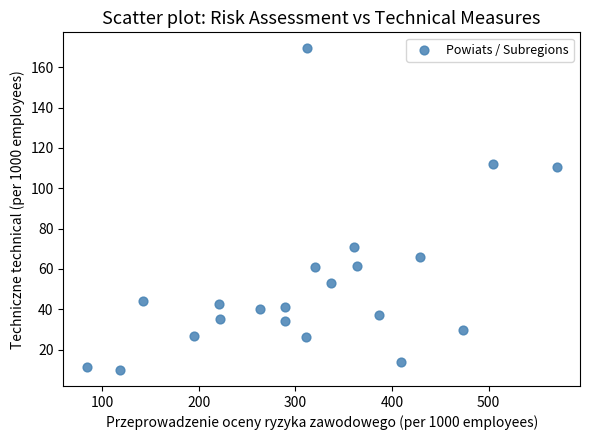

What is the range of X values (max minus min)?

486.2